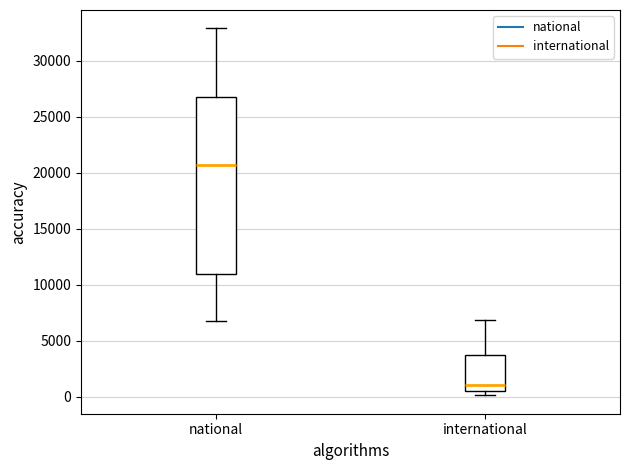

Reading left to right, transcribe this box plot: for each box, give where its median line is, the range the box spans, and where its two whiskers end, as read against the y-axis. The values are not printed on the chart, so give them approximately, as read against the axis.

national: median 20500, box 11000 to 27000, whiskers 7000 to 33000
international: median 1000, box 500 to 4000, whiskers 0 to 7000